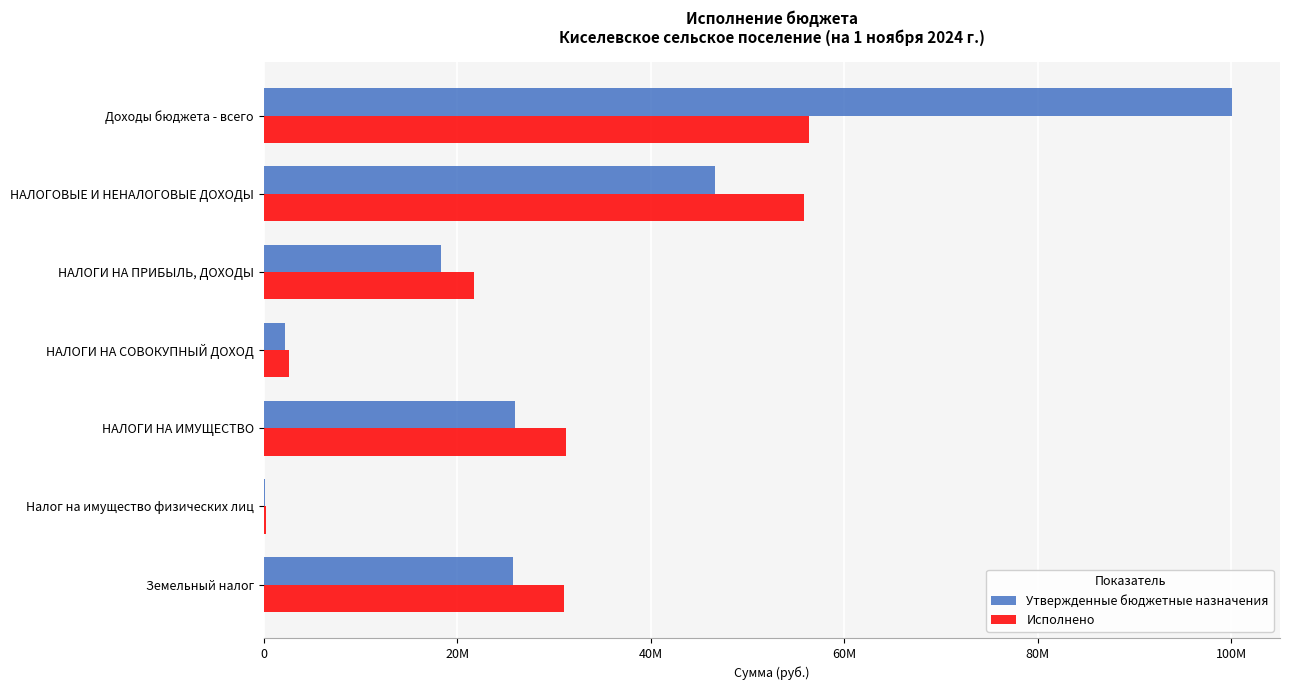

What is the sum of all Утвержденные бюджетные назначения values?

219104500.0